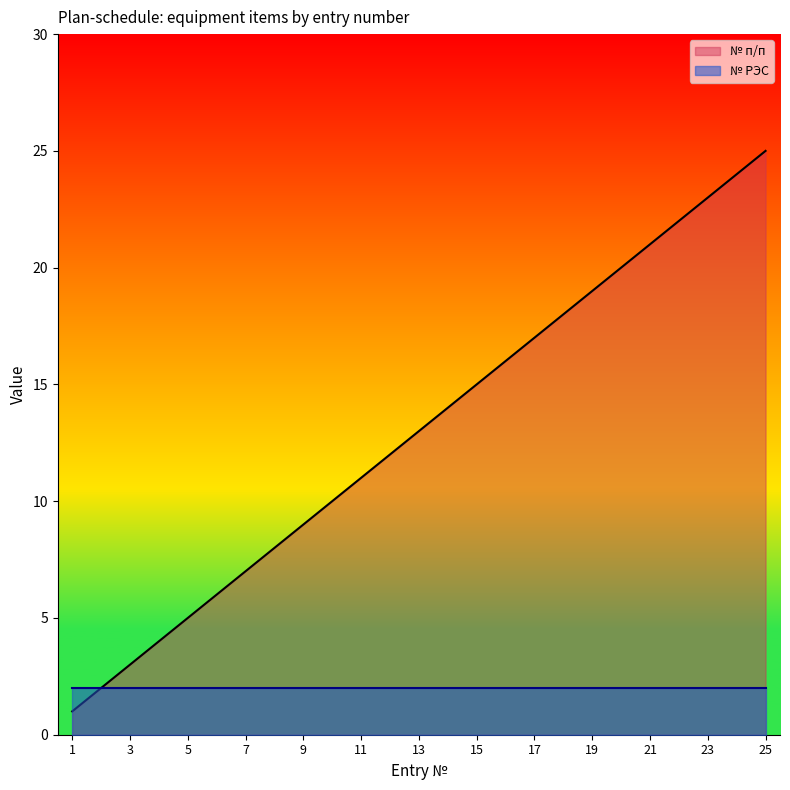

What is the greatest value displayed?

25